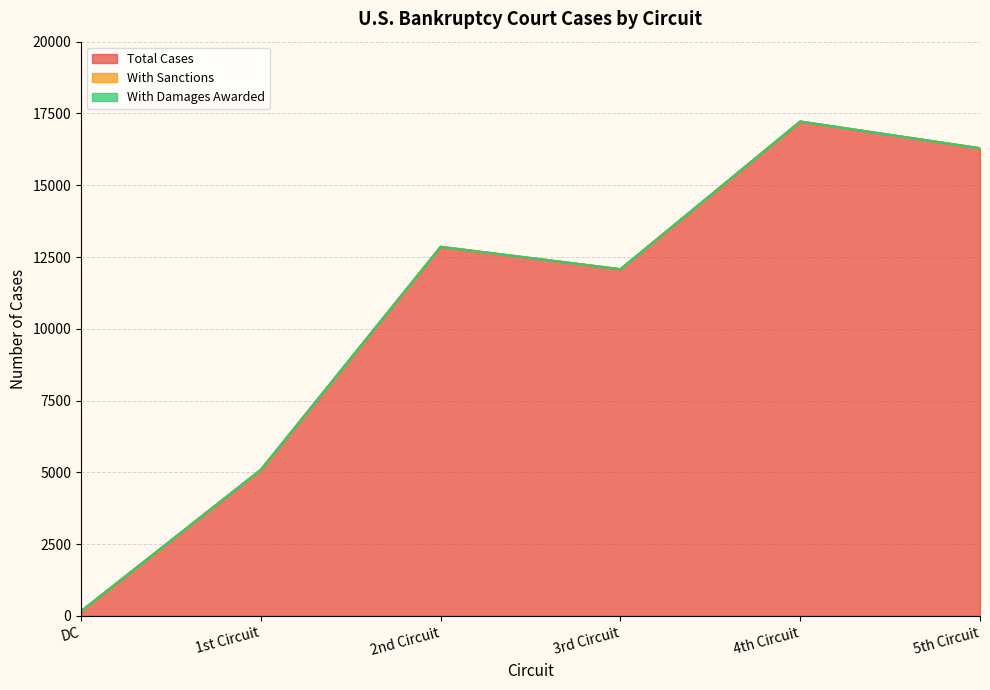

Where does the Total Cases series first go above 12857?

4th Circuit